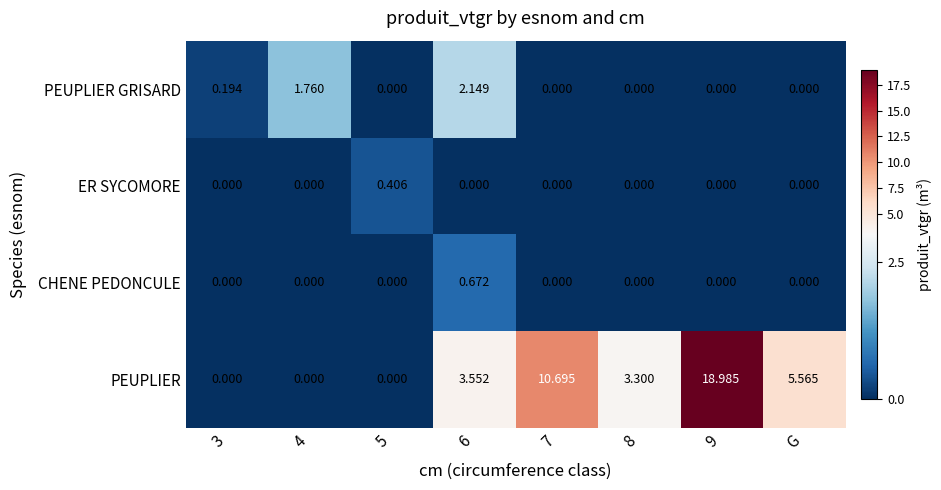

At how many categories does at least one series exceed 5?

3